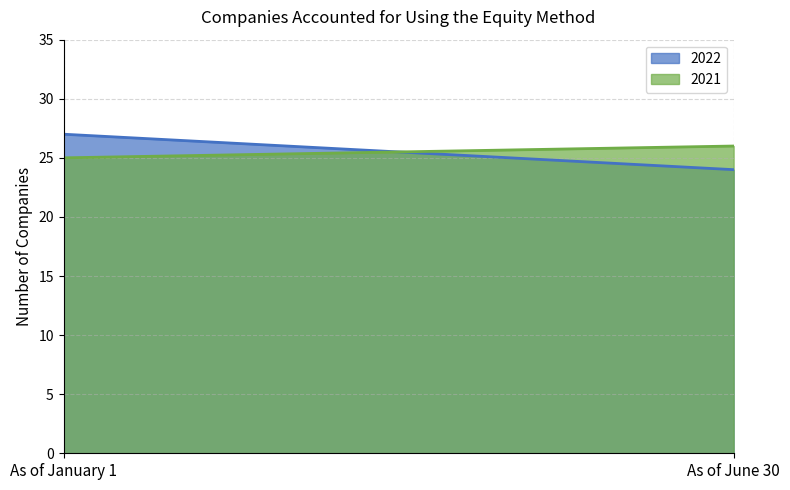

How many 2022 values are between 24 and 27?

2